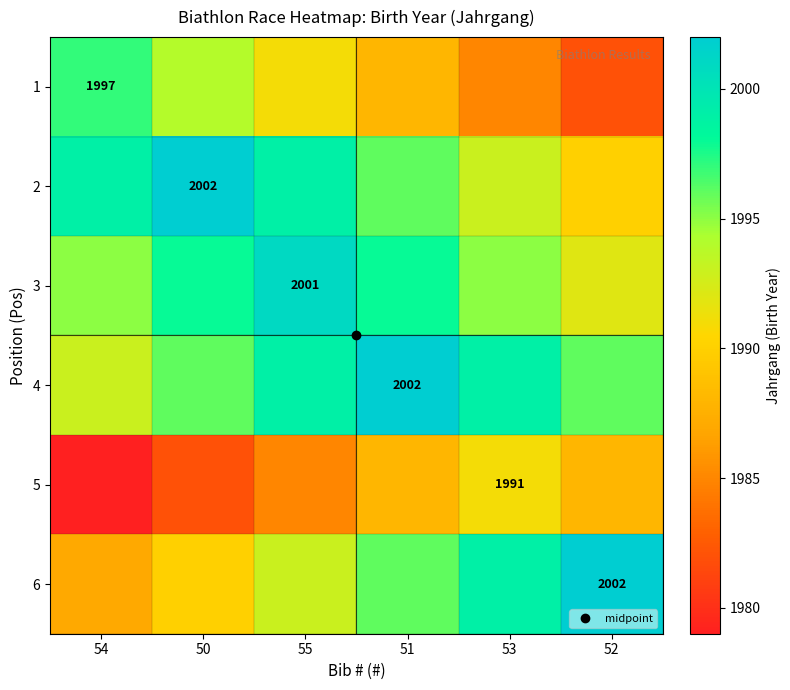

What is the total value across all series at 52?

11950